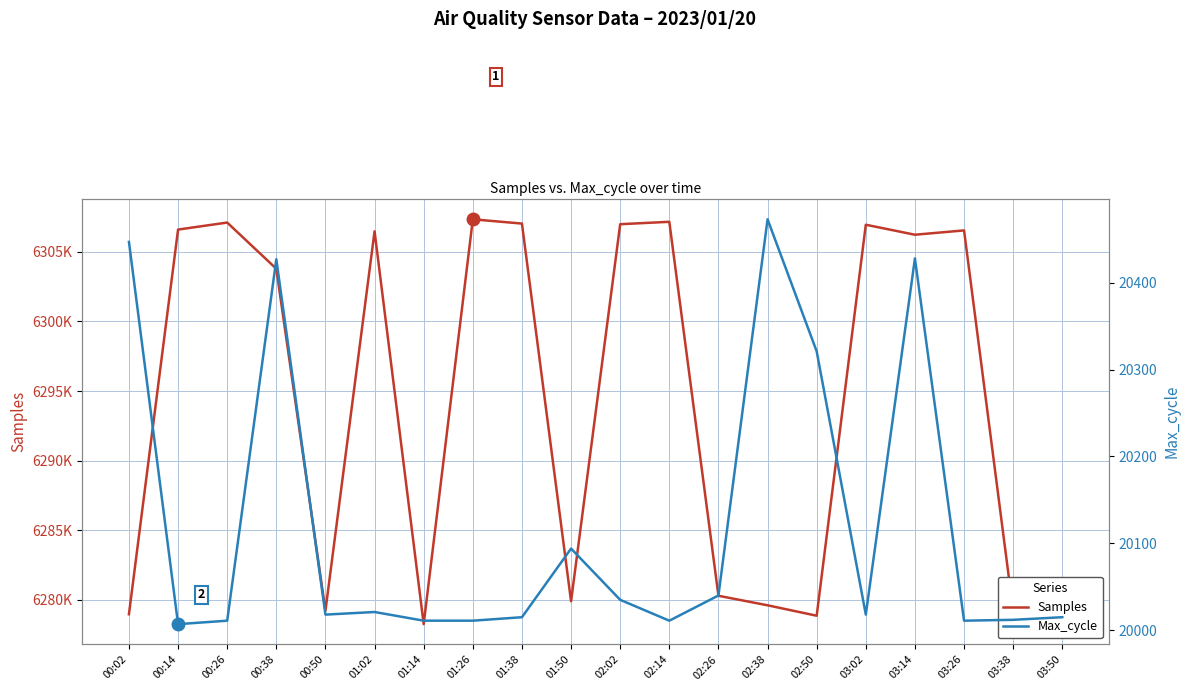

What position from the right is 03:26?

3